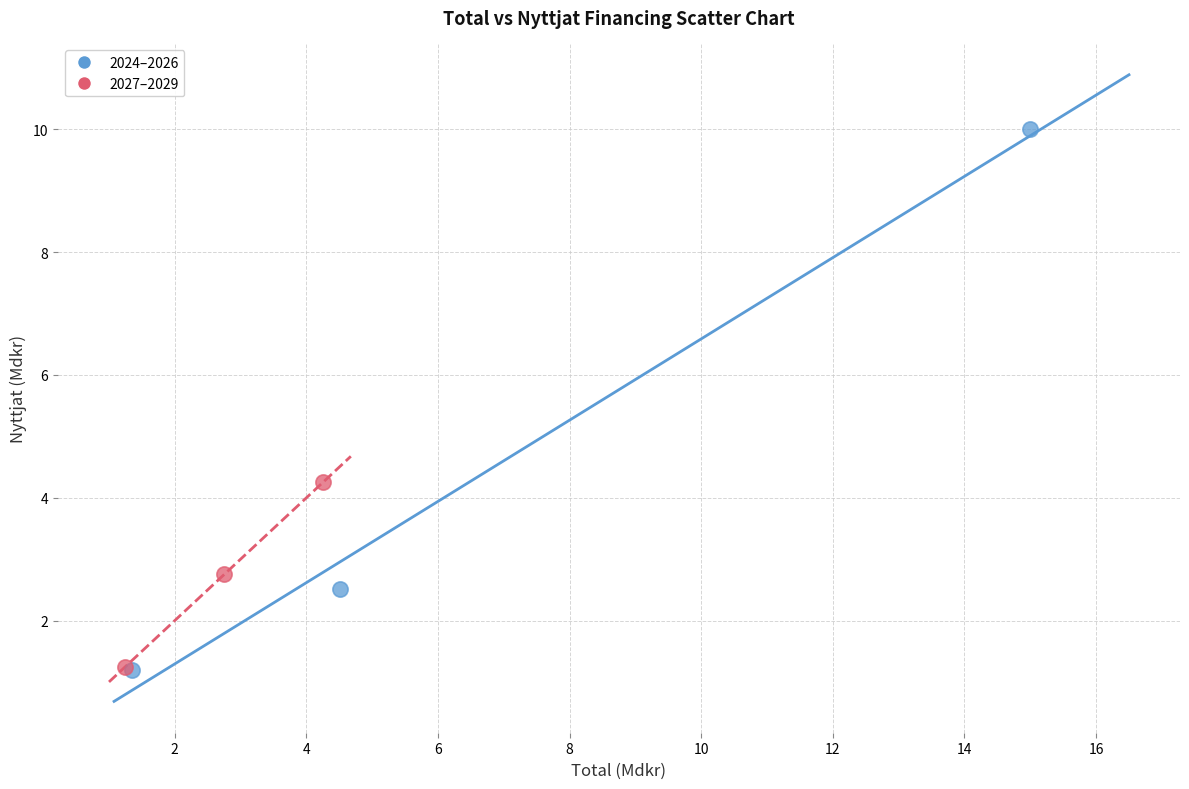

Which series has the widest spread of Y values?

2024–2026